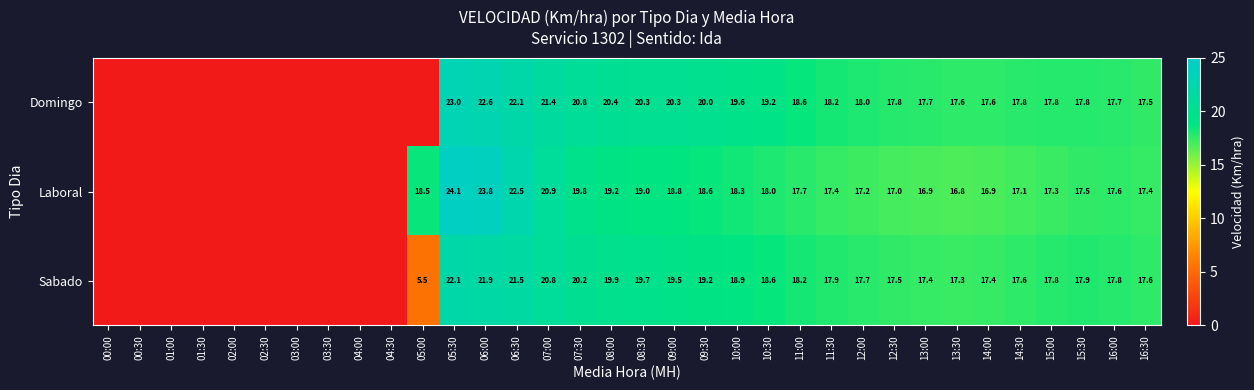

The Domingo series shows 21.4 at 07:00. True or false?

True